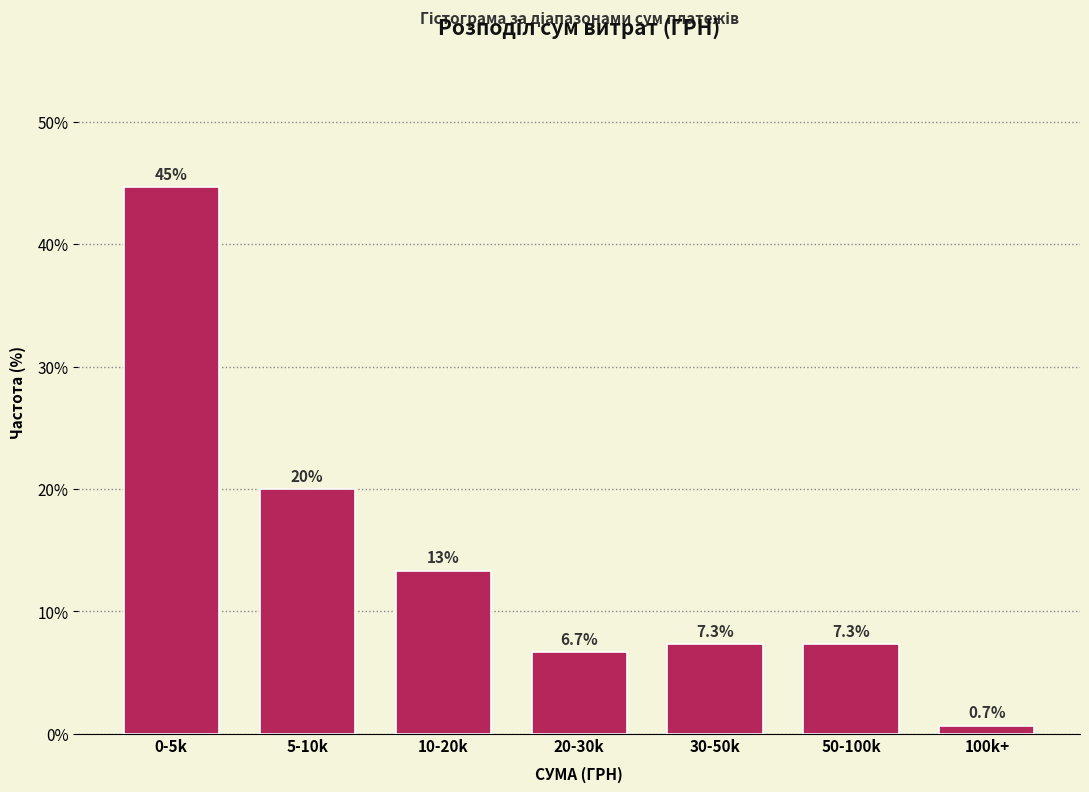

Reading left to right, list all the values displayed in this chart.

44.7	20.0	13.3	6.7	7.3	7.3	0.7